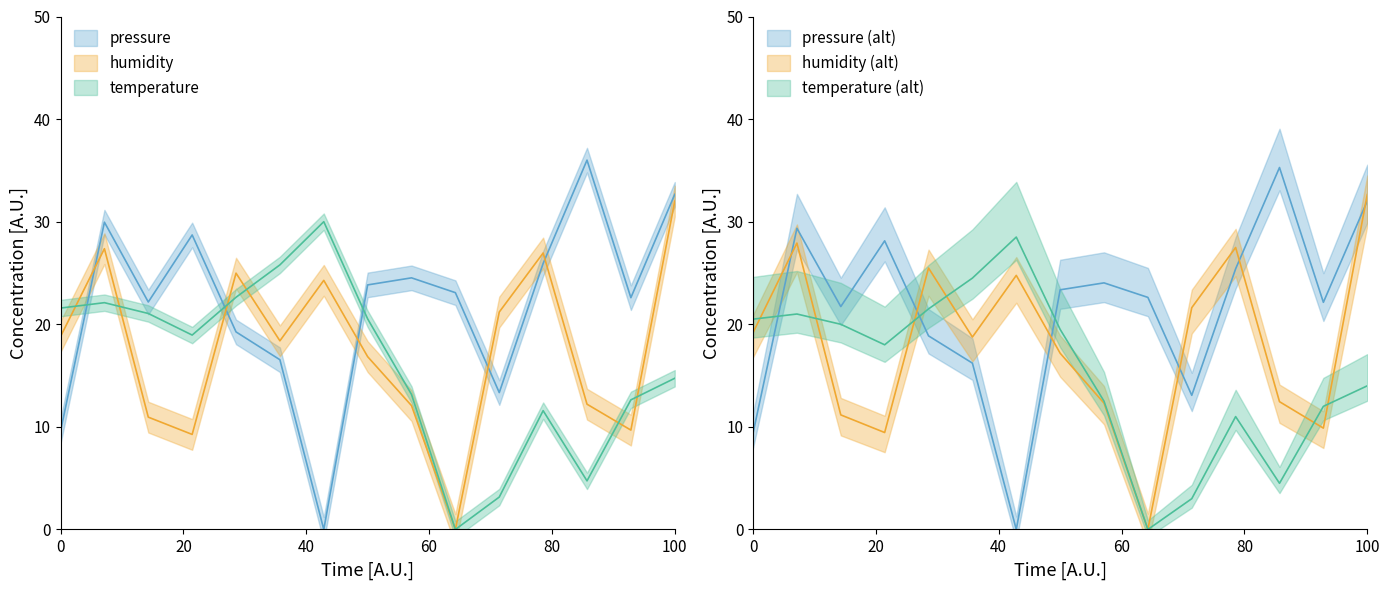

Is this an area chart (filled region under the line)?

No